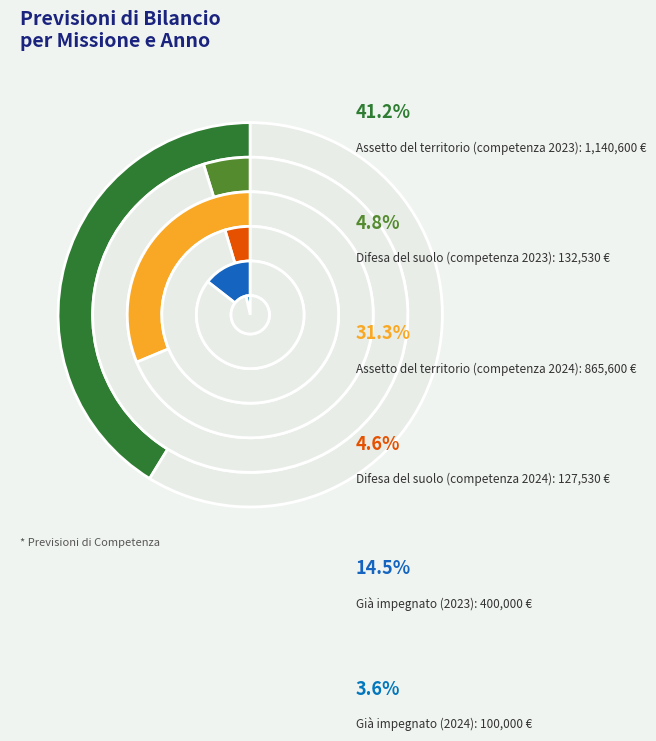

What is the change in value from Difesa del suolo
(competenza 2024) to Già impegnato
(2023)?

+272470